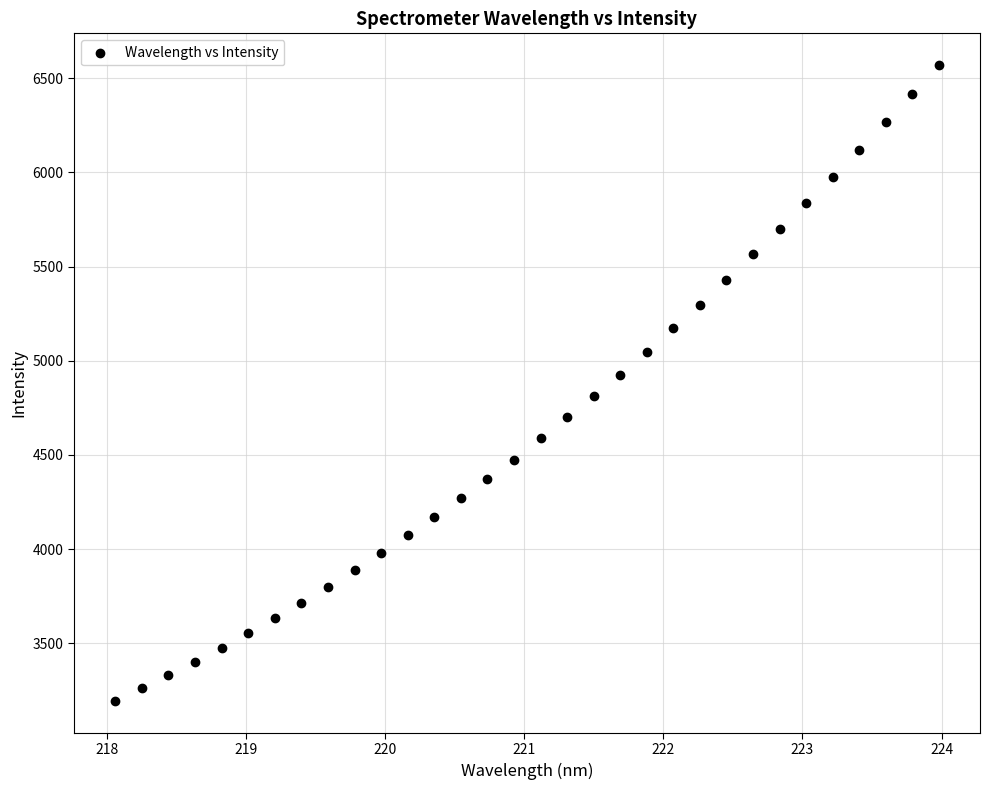

What is the range of X values (max minus min)?

5.9